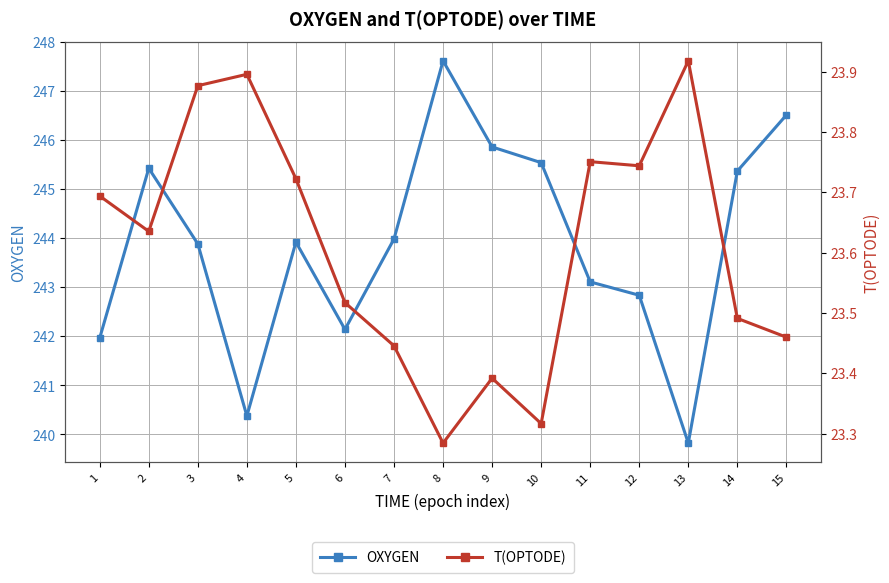

How many lines are shown in the chart?

2